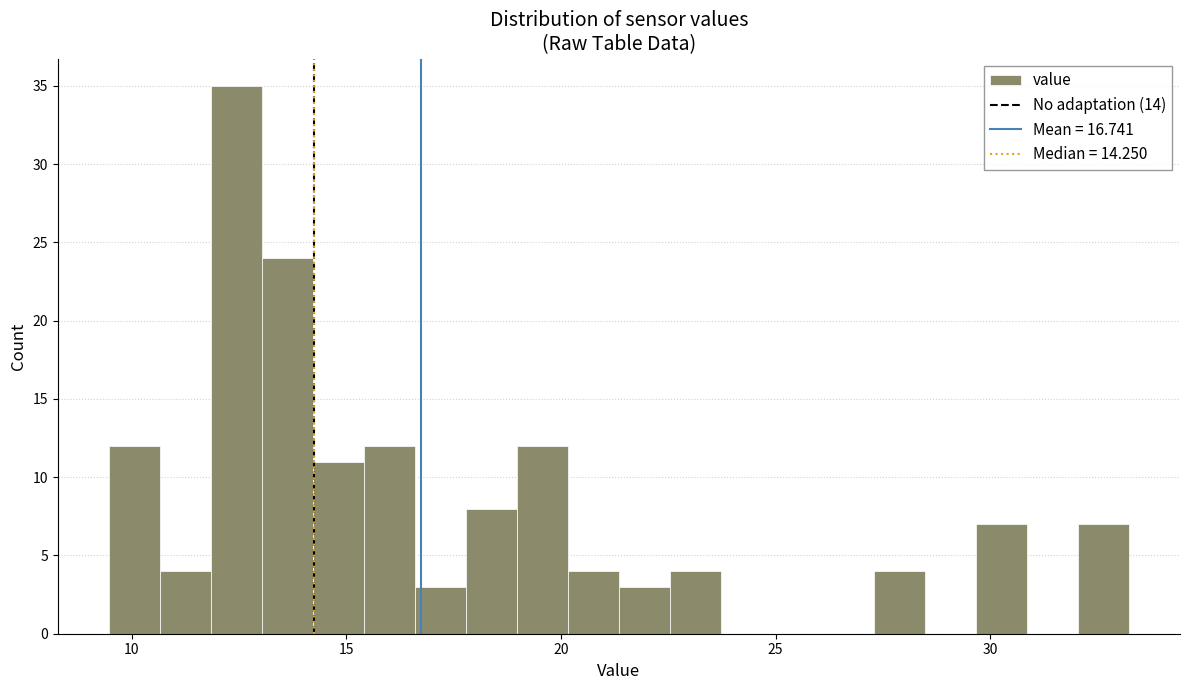

Read against the x-axis, roughly where is the centre of the tallest bar?

12.5